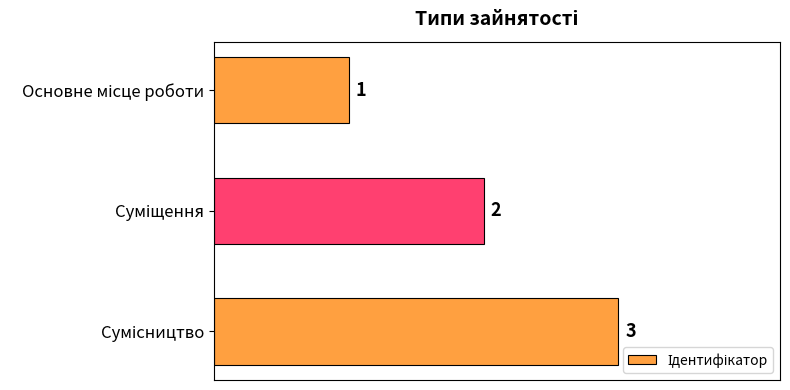

How many data points does each series have?

3